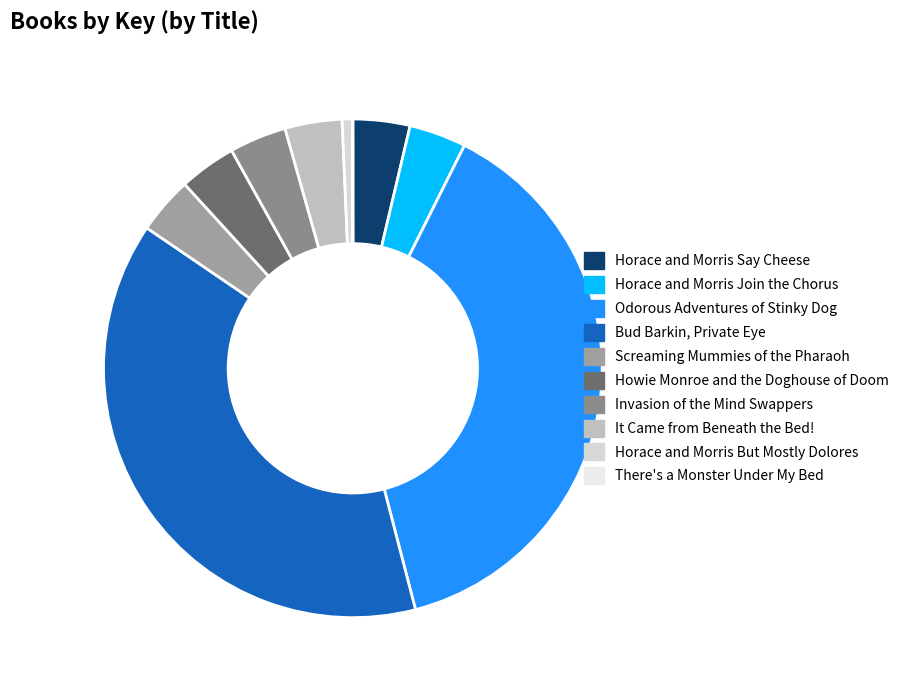

To the nearest percent, what percentage of the pie is Invasion of the Mind Swappers?

4%